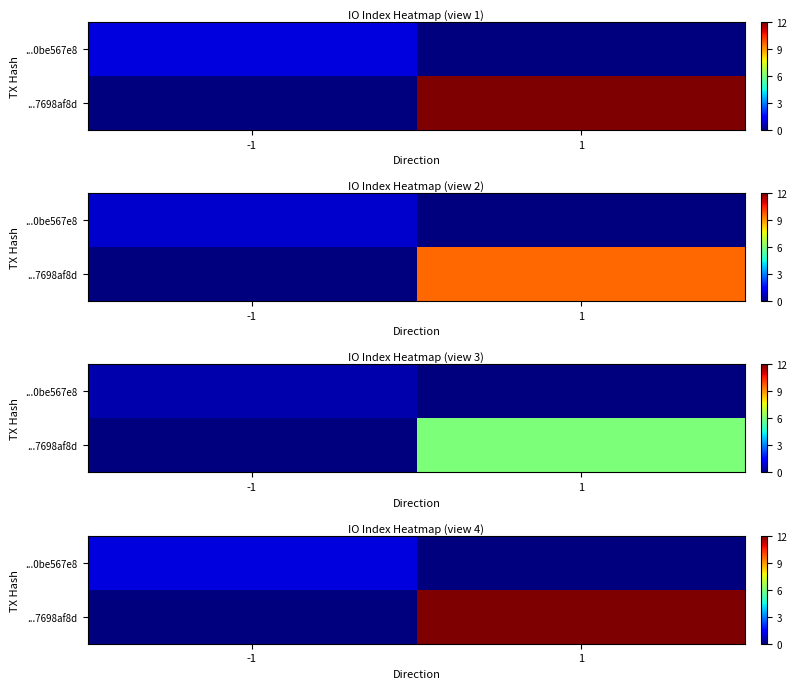

List the series in order of their peak value, lowest first.

...0be567e8, ...7698af8d